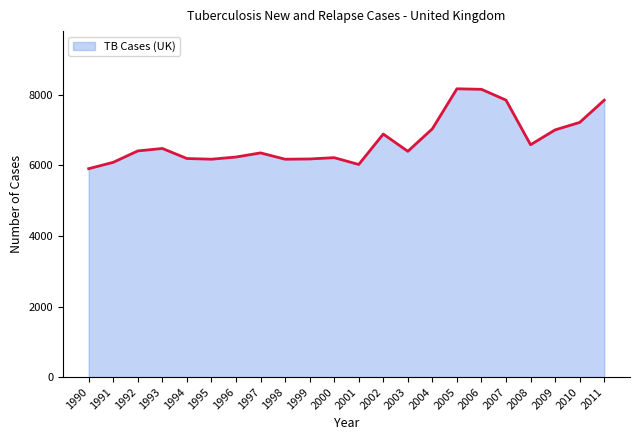

What is the ratio of the value at 2005 to the value at 2007?

1.0